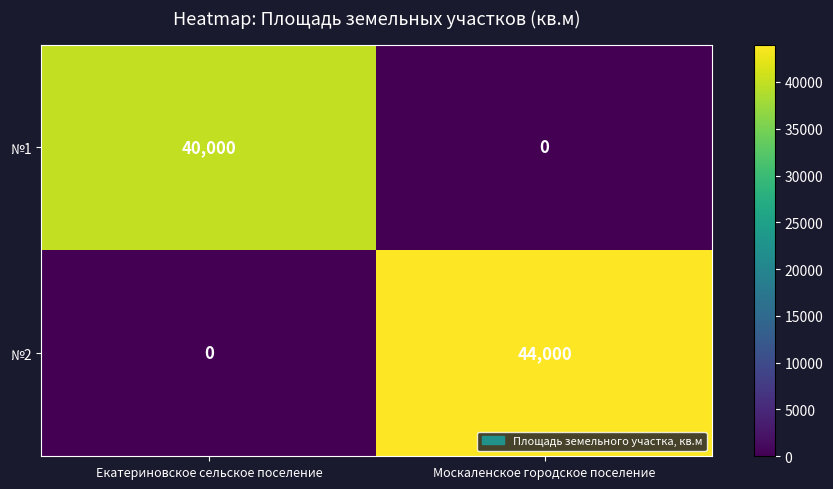

What is the average value of the №2 series?

22000